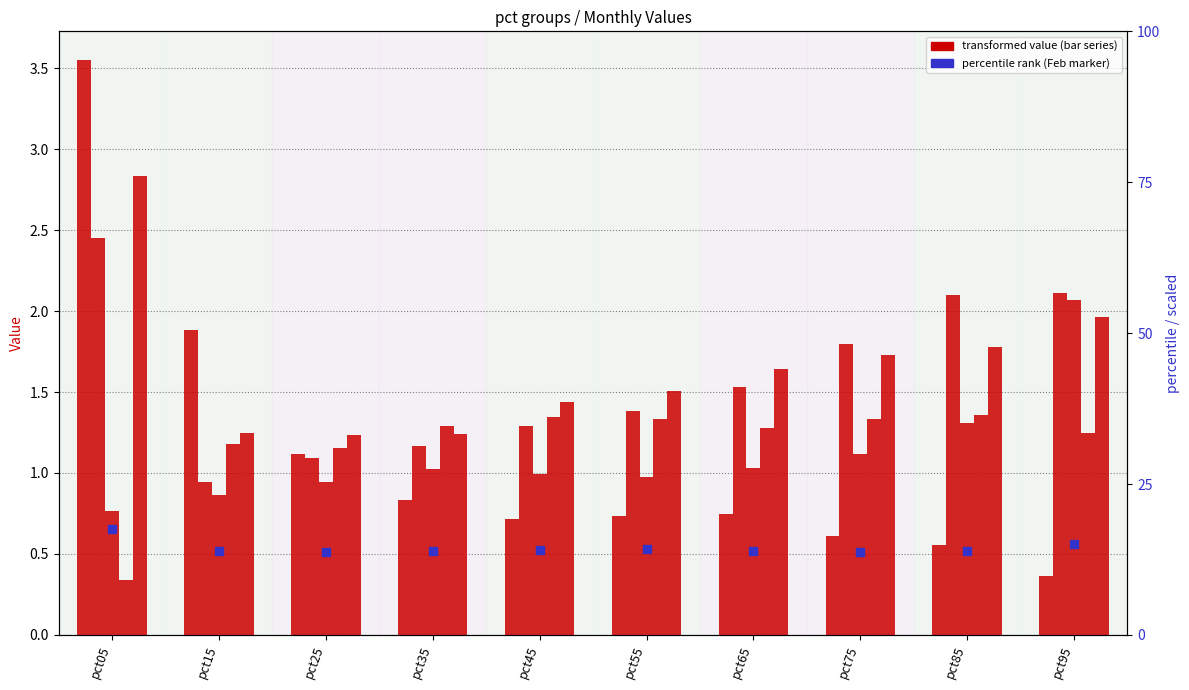

Which series has the largest Y range (max minus min)?

Jan